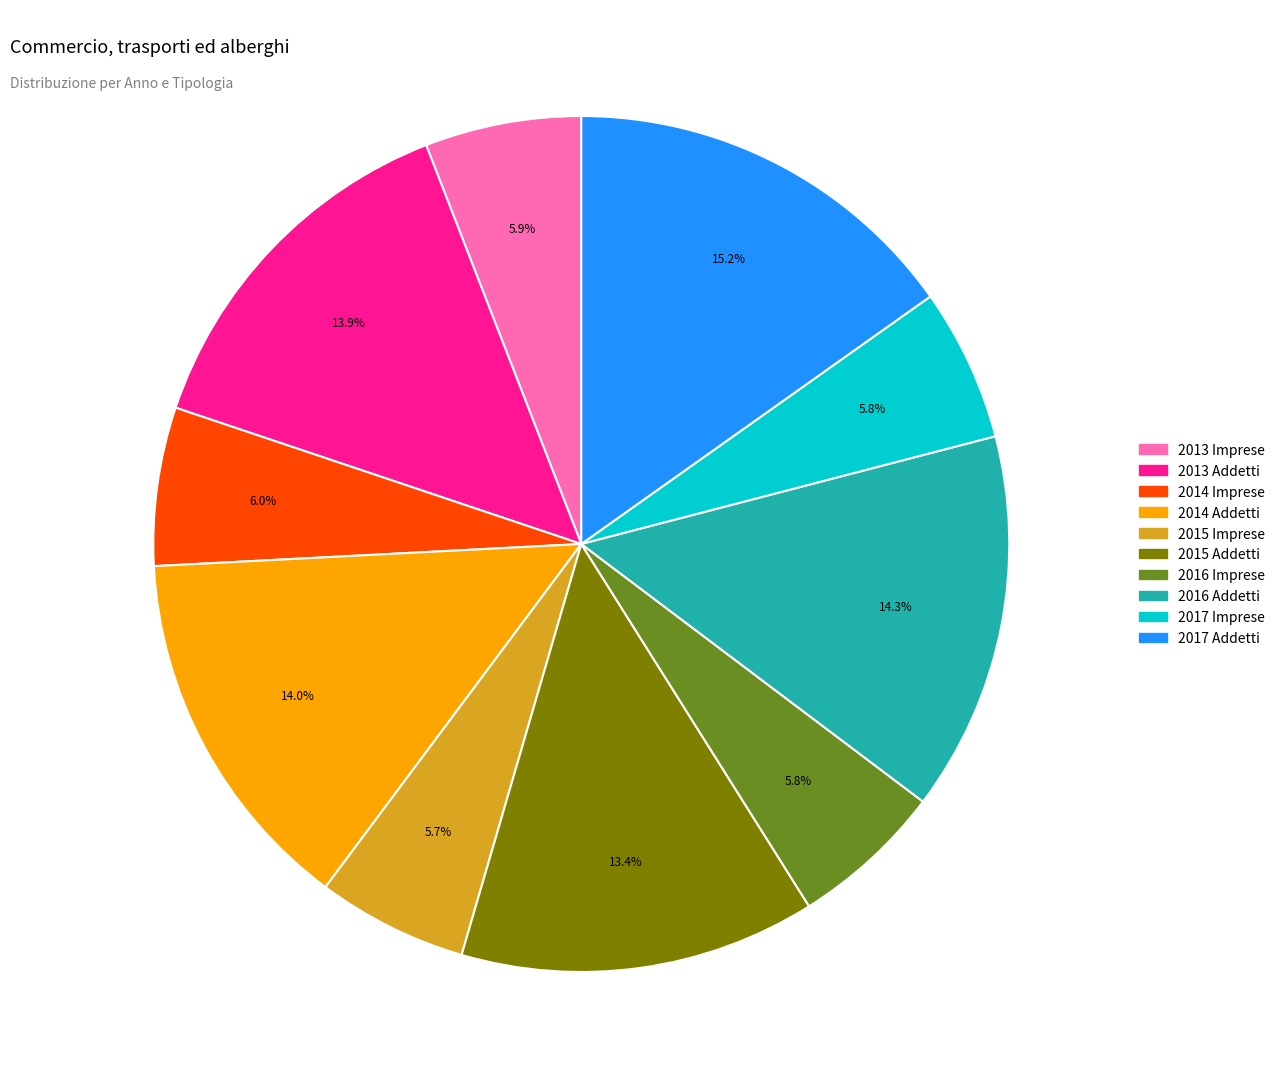

Which slice is the largest?

2017 Addetti